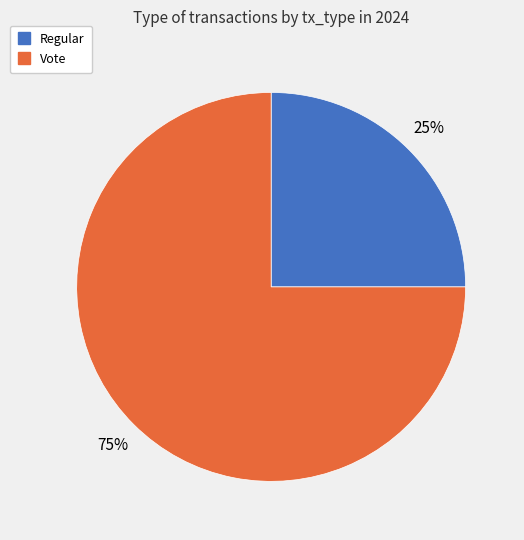

Rank the categories by value from lowest to highest.

Regular, Vote